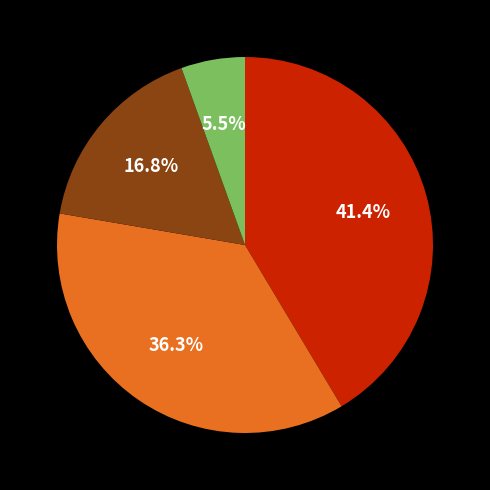

Is there any slice that represents more than half of the pie?

No